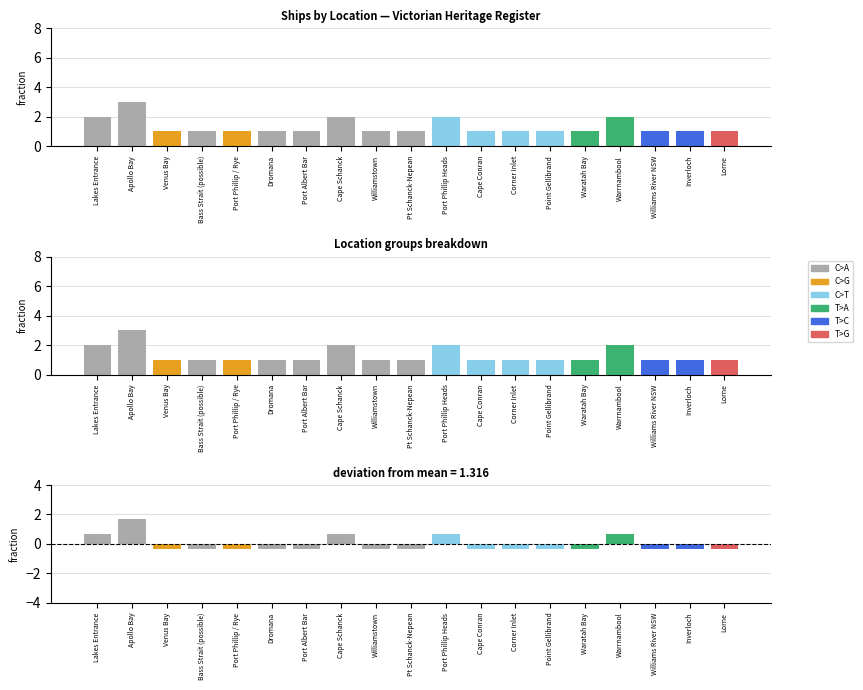

How many positive values are there?

5